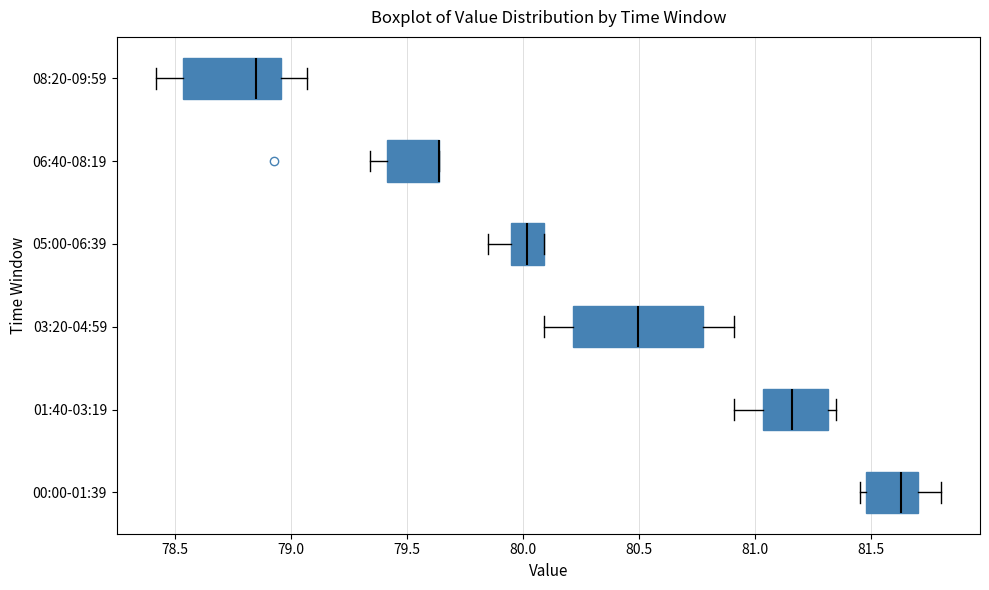

Reading bottom to top, read every box against the x-axis: the position of its median line, the range the box covers, and the ends of its whiskers. The values are not printed on the chart, so give them approximately, as read against the axis.

00:00-01:39: median 81.65, box 81.50 to 81.70, whiskers 81.45 to 81.80
01:40-03:19: median 81.15, box 81.05 to 81.30, whiskers 80.90 to 81.35
03:20-04:59: median 80.50, box 80.20 to 80.80, whiskers 80.10 to 80.90
05:00-06:39: median 80.00, box 79.95 to 80.10, whiskers 79.85 to 80.10
06:40-08:19: median 79.65 (drawn on the box's right edge), box 79.40 to 79.65, whiskers 79.35 to 79.65
08:20-09:59: median 78.85, box 78.55 to 78.95, whiskers 78.40 to 79.05